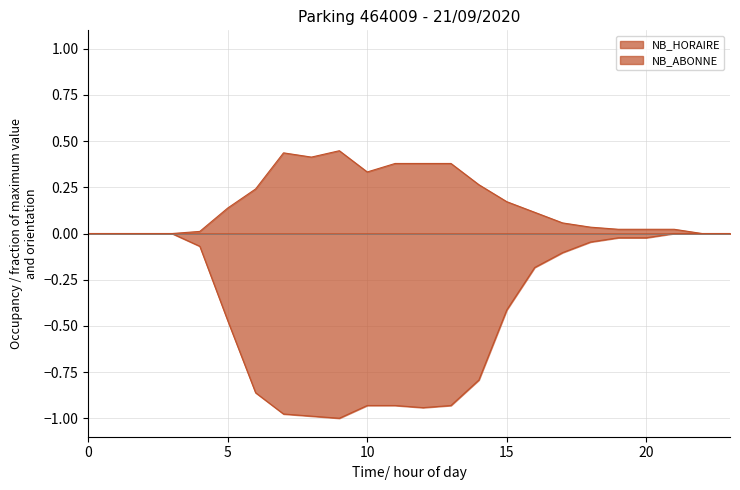

Between 14 and 23, which series saw the biggest shift?

NB_ABONNE